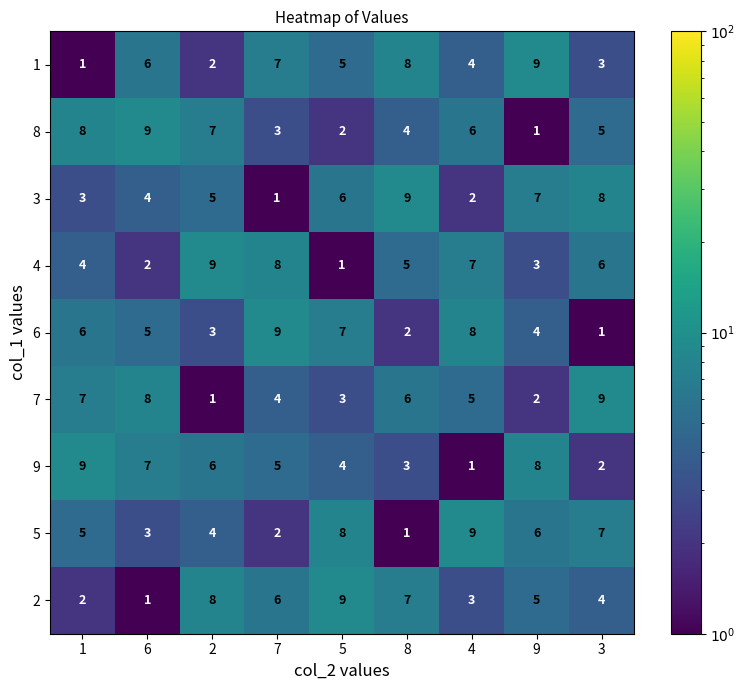

Count the 8 values in the range 3 to 7.

5